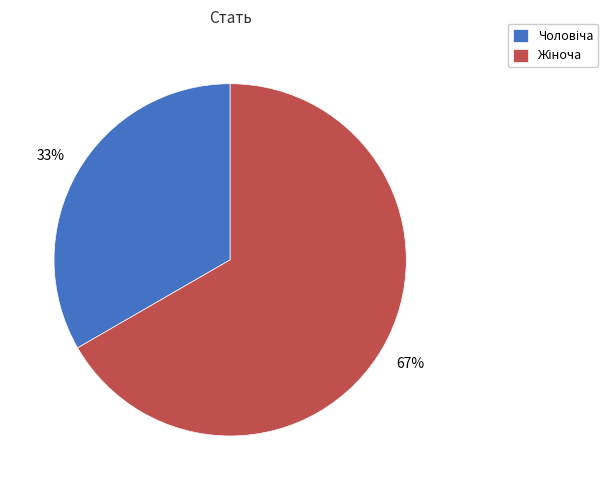

Is there any slice that represents more than half of the pie?

Yes